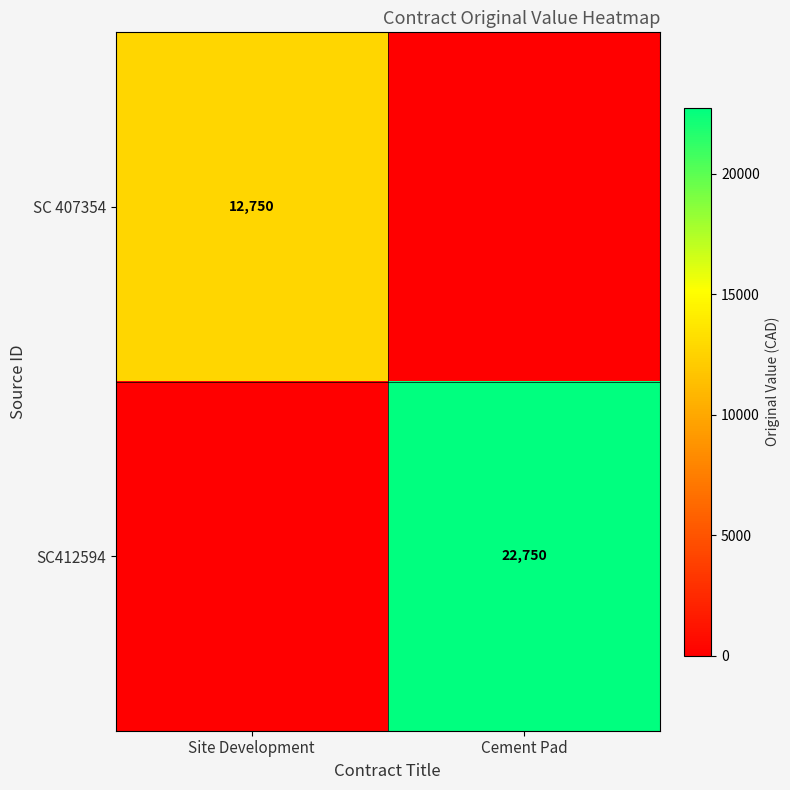

True or false: SC 407354 has a value of 6956 at Site Development.

False